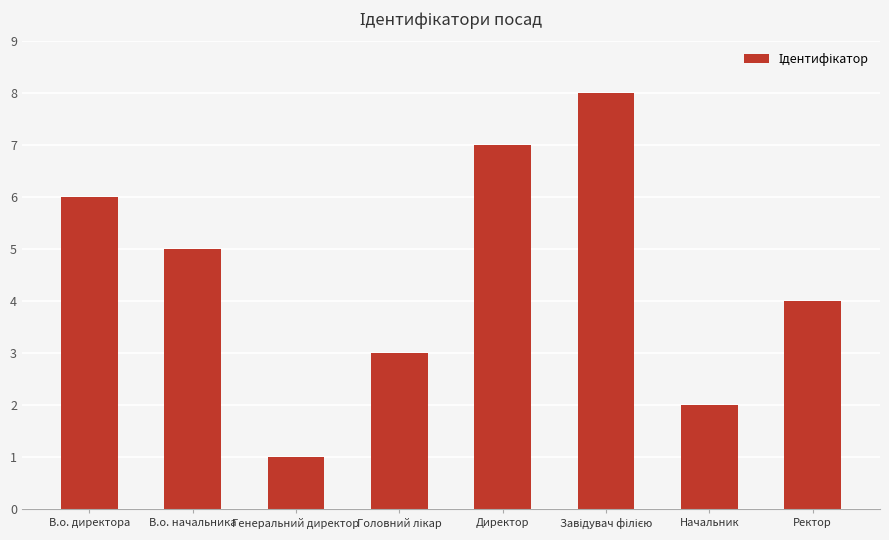

Which category has the lowest value across all series?

Генеральний директор